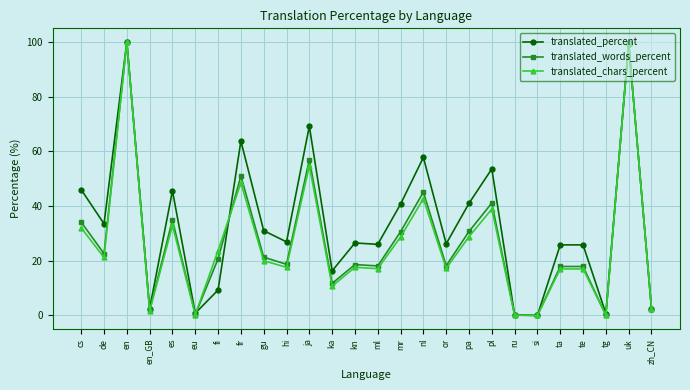

True or false: translated_words_percent has more than 2 interior local peaks.

True